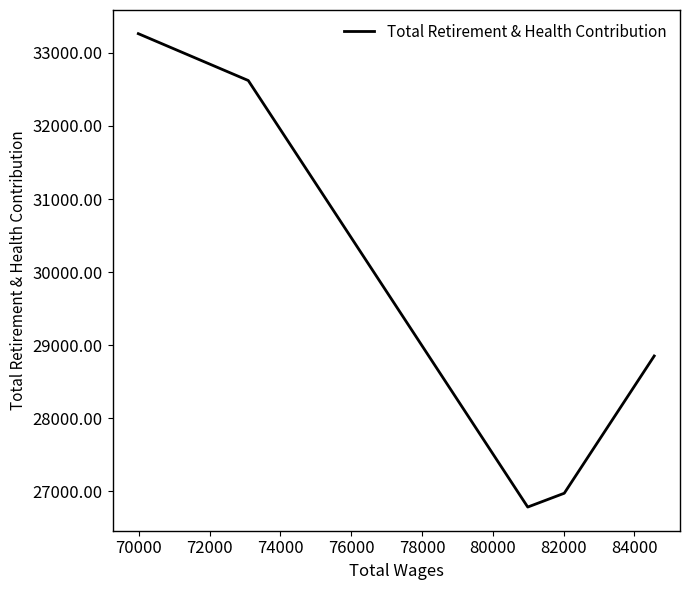

True or false: the data shows 57676 at 74000.

False